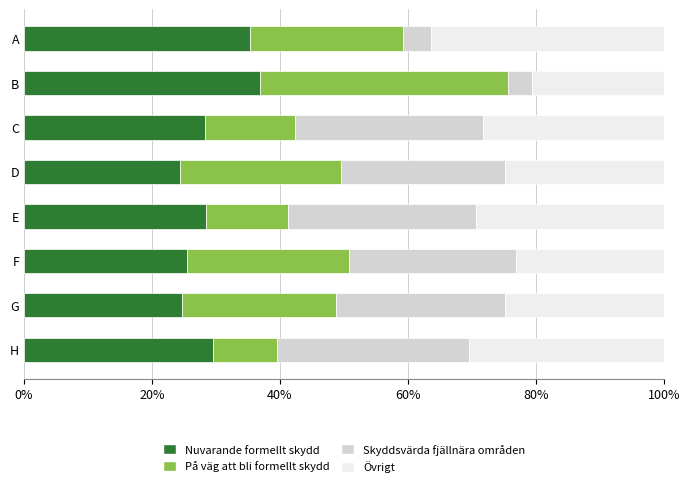

What position from the left is 0%?

1